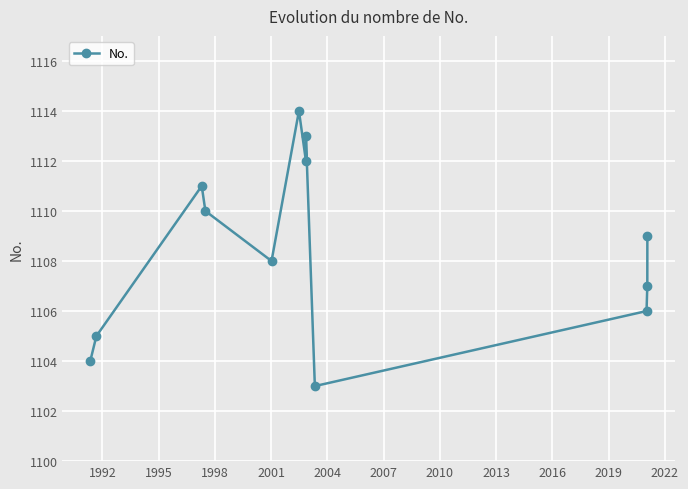

How many data points are above 1109?

5